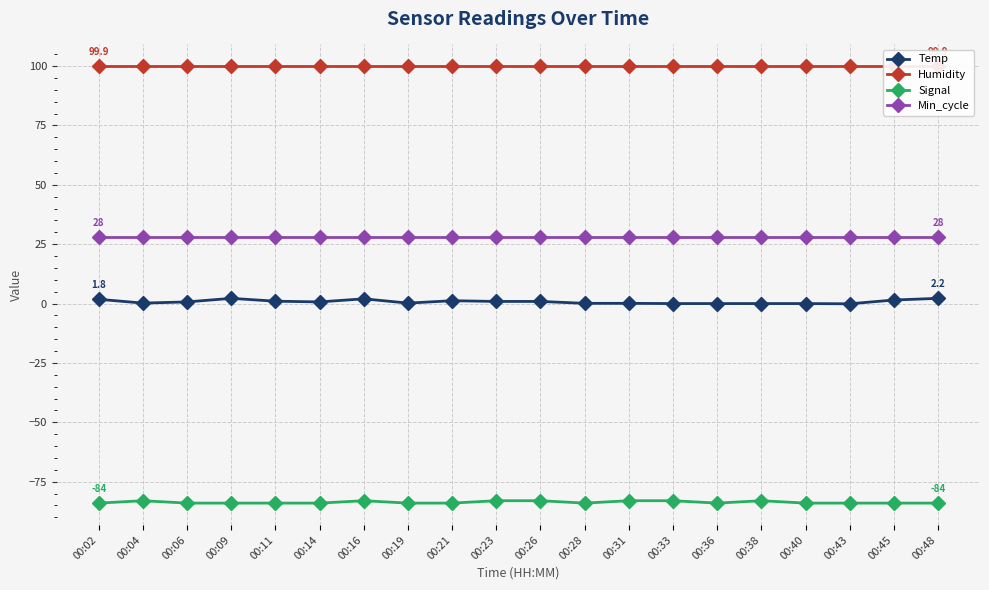

How many positive values does the Temp series have?

15